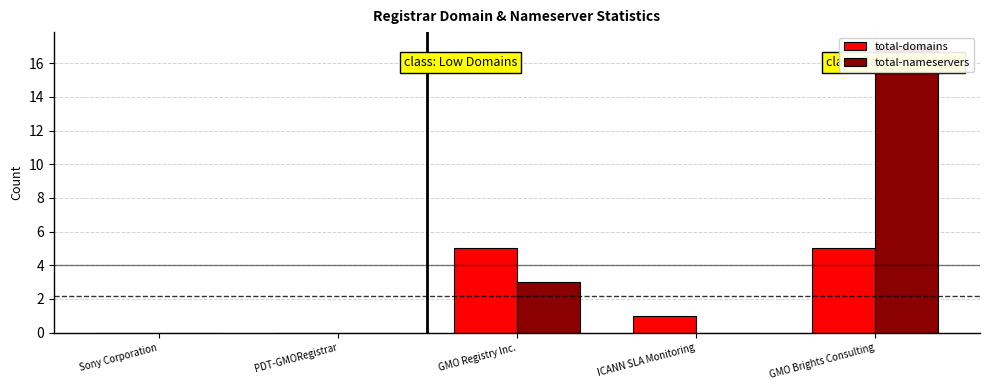

Is the value of total-nameservers at Sony Corporation greater than the value of total-domains at ICANN SLA Monitoring?

No